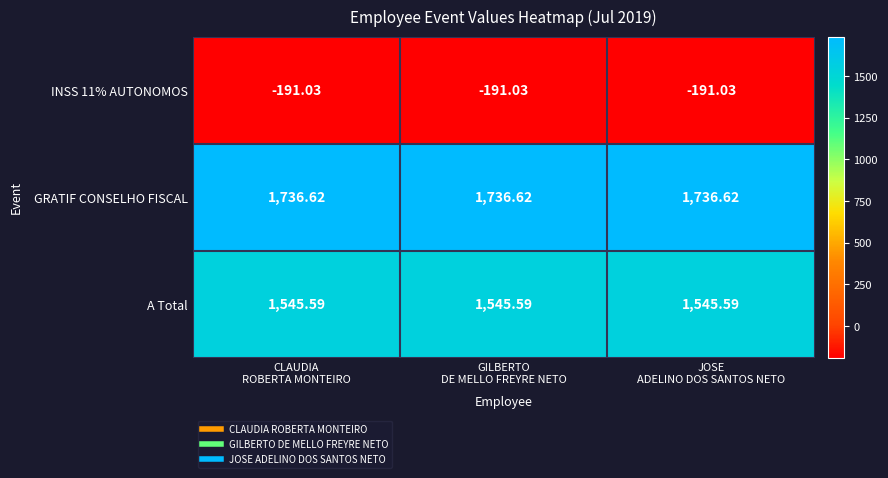

Which series has the largest total across all categories?

GRATIF CONSELHO FISCAL